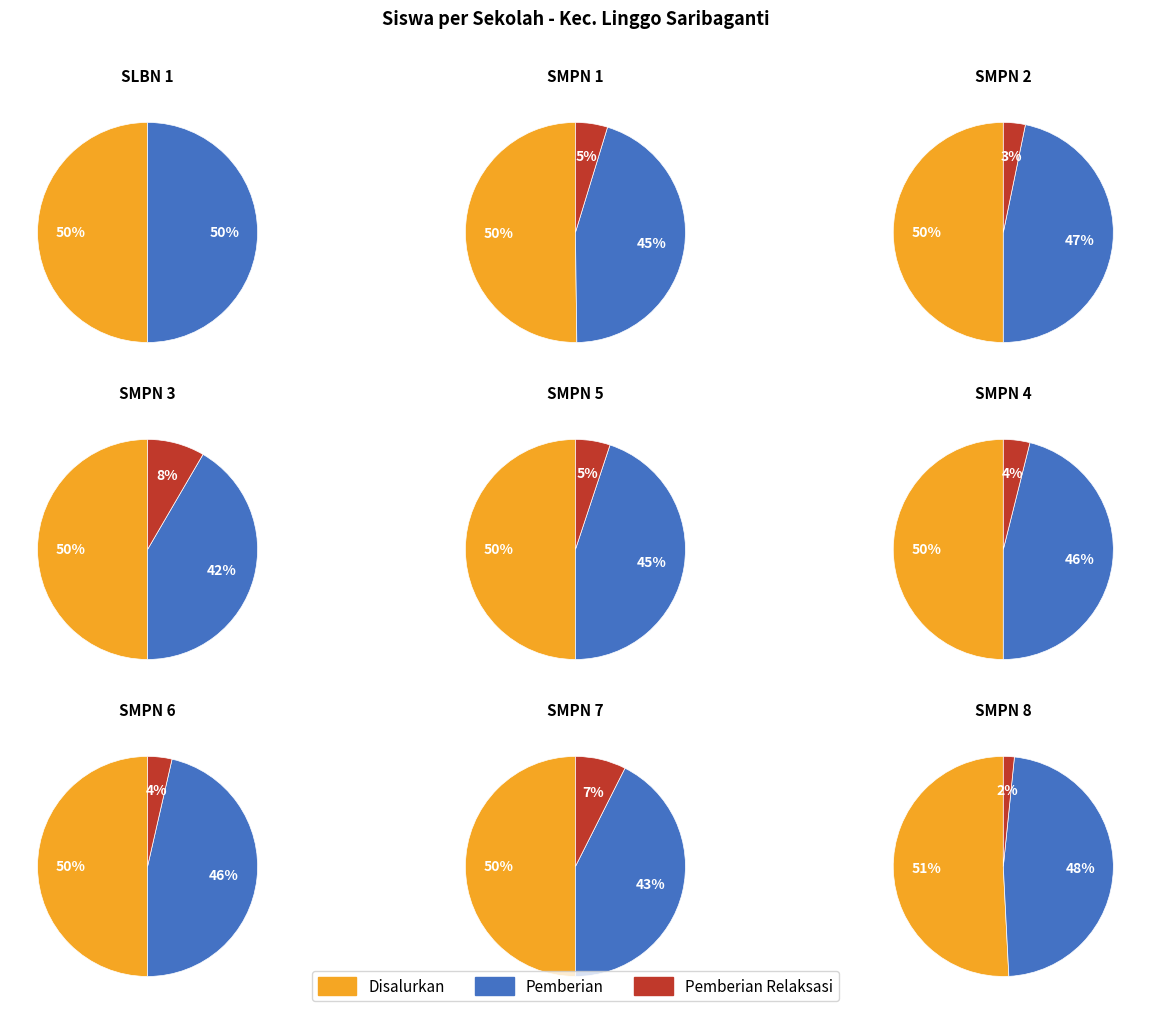

True or false: SMPN 6 LINGGO SARI BAGANTI accounts for 2% of the total.

False